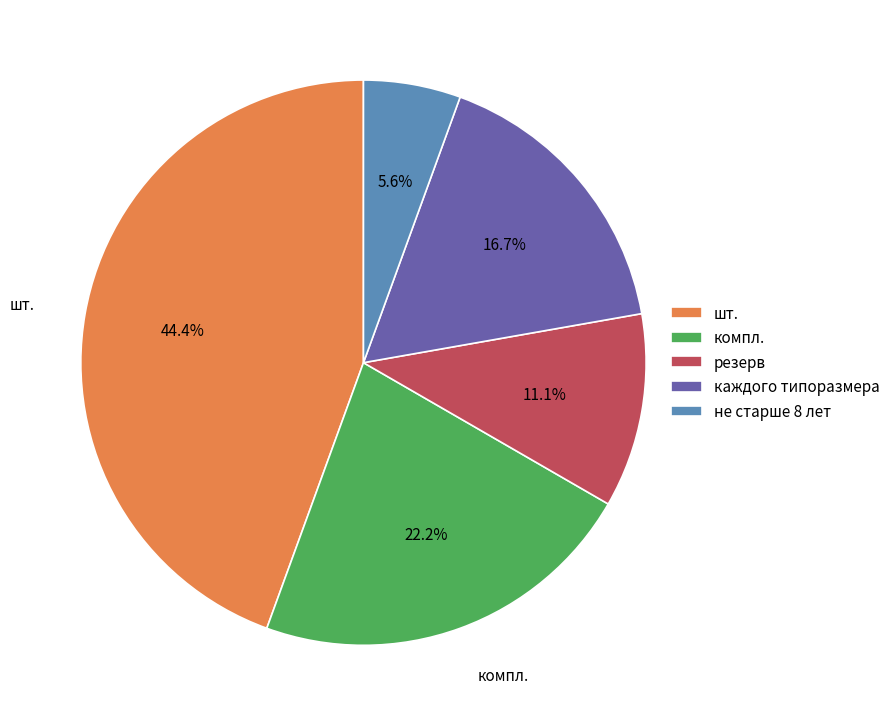

Is there any slice that represents more than half of the pie?

No